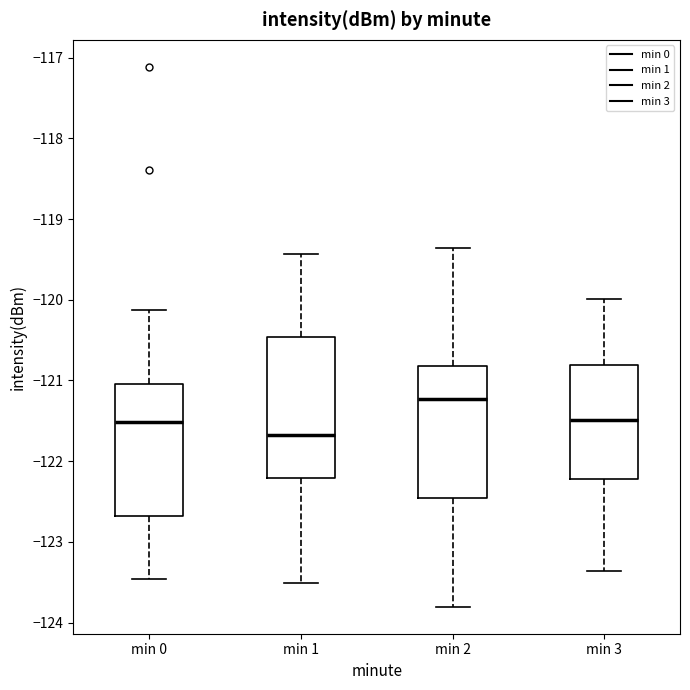

Reading left to right, transcribe this box plot: for each box, give where its median line is, the range the box spans, and where its two whiskers end, as read against the y-axis. The values are not printed on the chart, so give them approximately, as read against the axis.

min 0: median -121.5, box -122.7 to -121.0, whiskers -123.5 to -120.1
min 1: median -121.7, box -122.2 to -120.5, whiskers -123.5 to -119.4
min 2: median -121.2, box -122.5 to -120.8, whiskers -123.8 to -119.4
min 3: median -121.5, box -122.2 to -120.8, whiskers -123.4 to -120.0